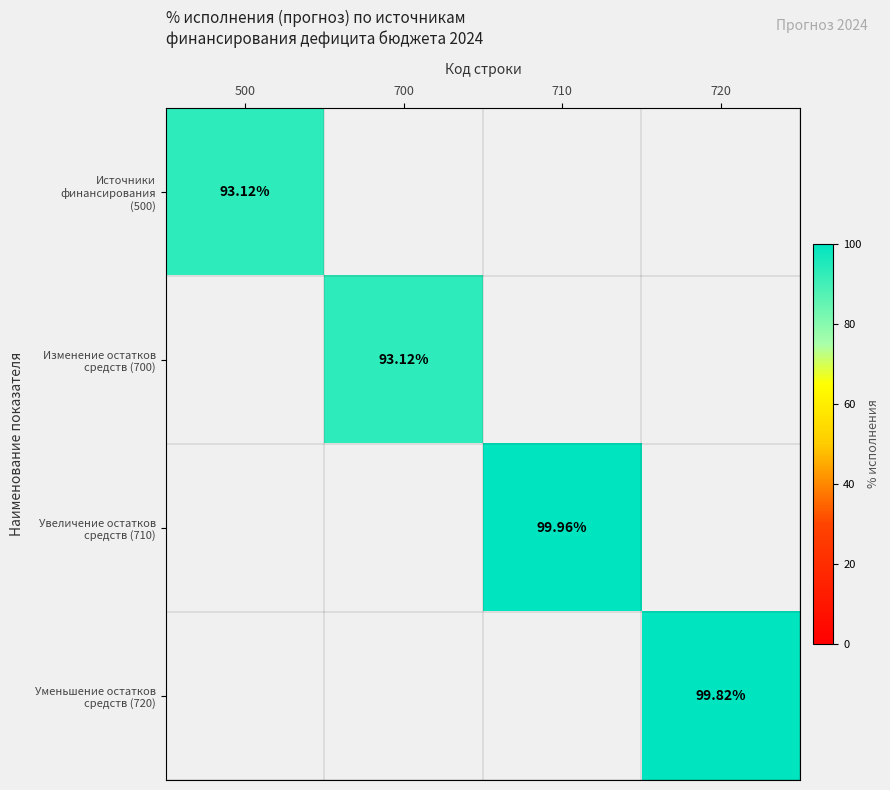

Between 700 and 710, which is larger?

710